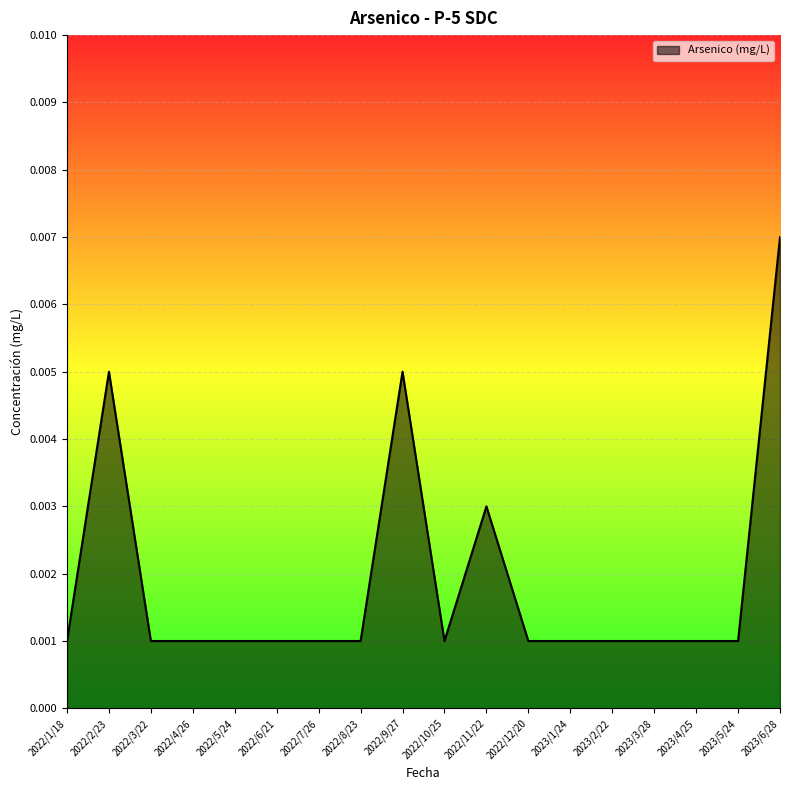

Which label corresponds to the largest value in the chart?

2023/6/28